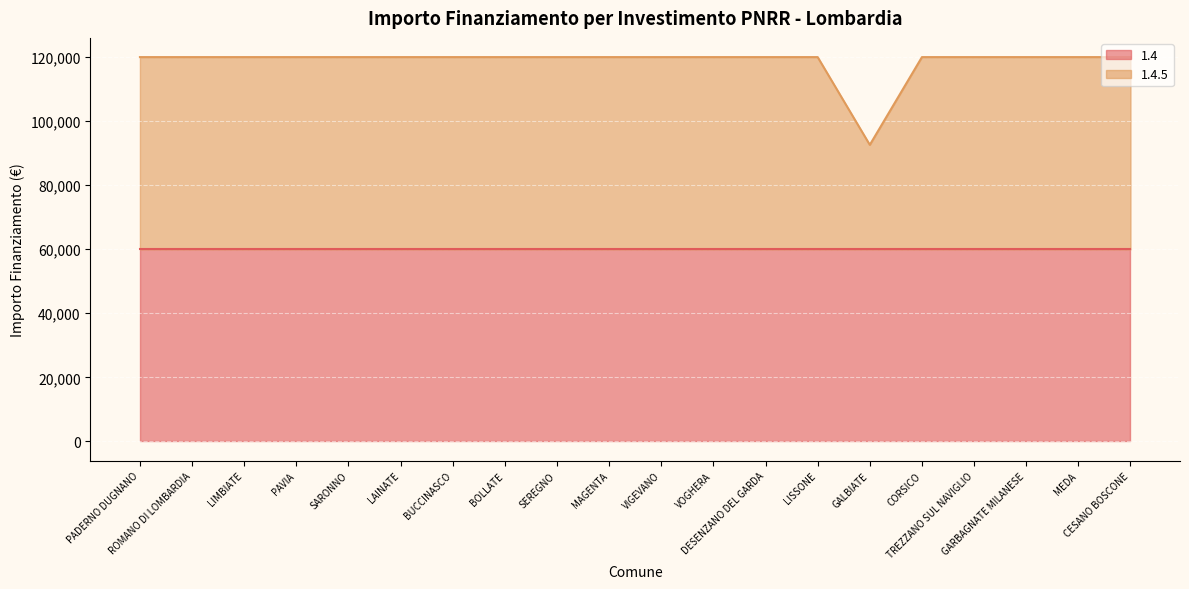

What is the greatest value displayed?

119932